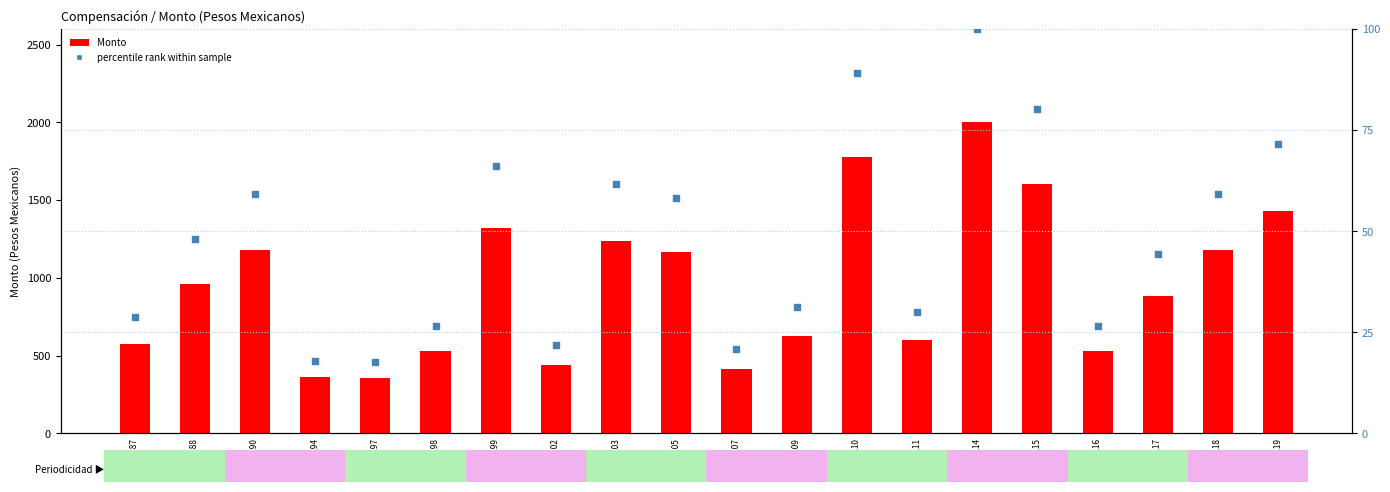

Which series has the widest spread of Y values?

Monto